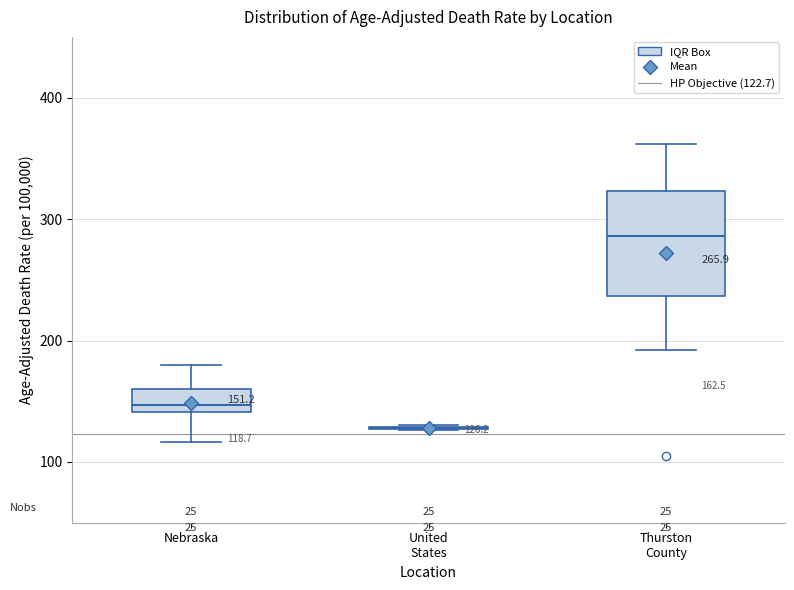

Comparing the boxes themselves (not the whiskers), which one is the tallest?

Thurston County